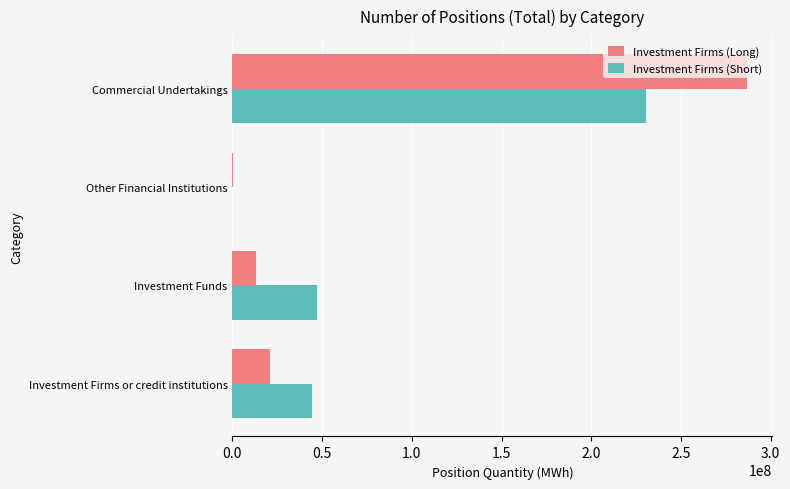

What is the greatest value displayed?

286670572.9